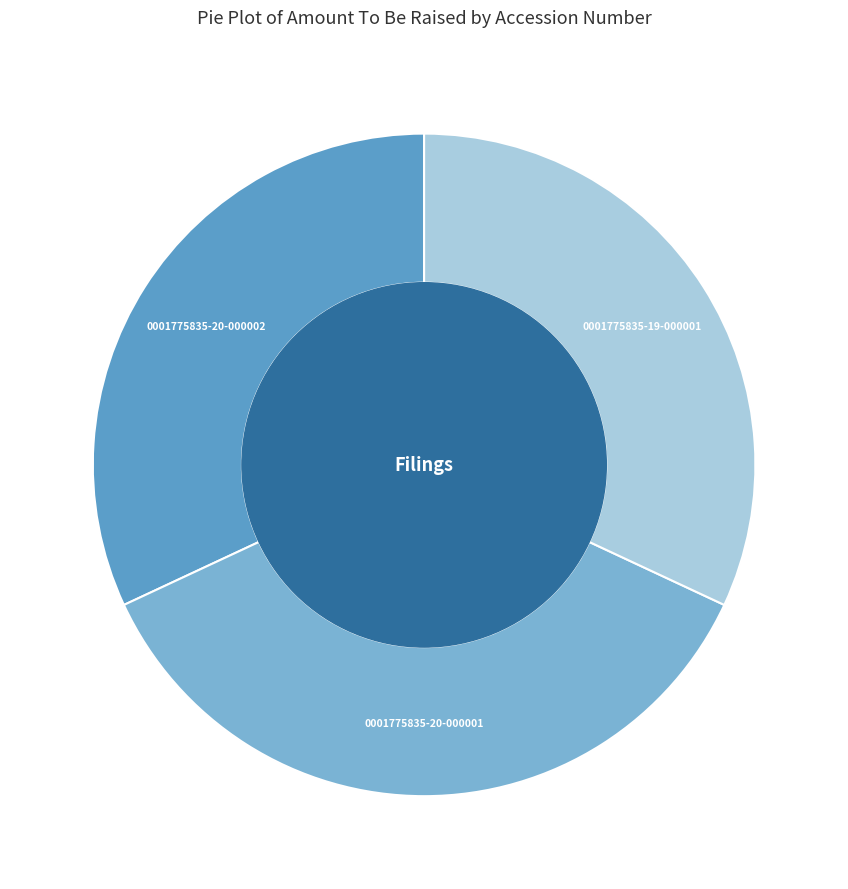

Count the number of slices in the pie.

3